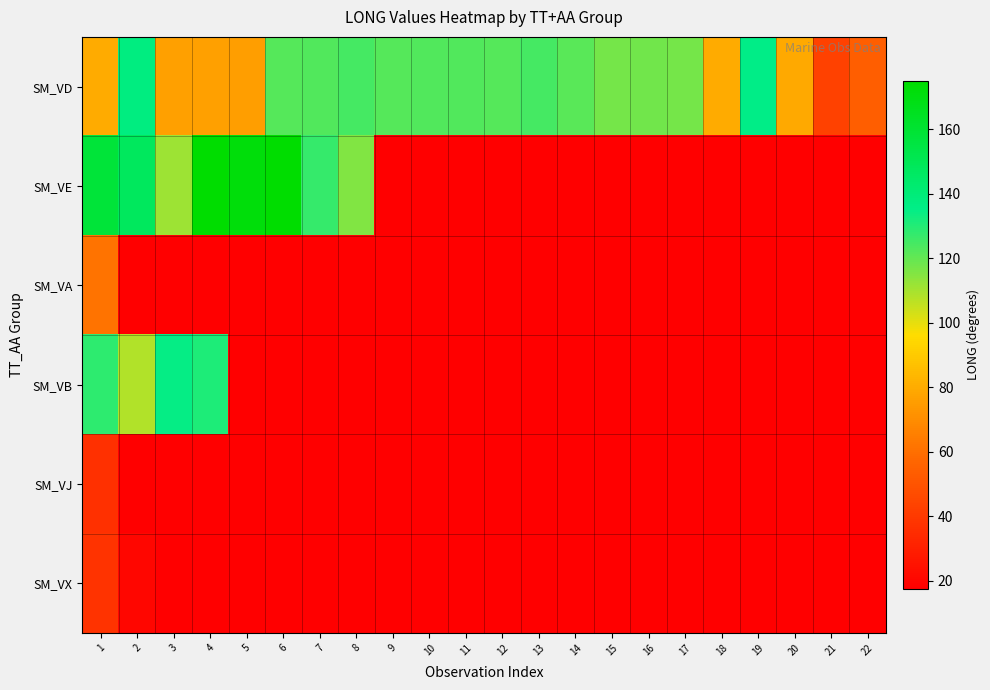

How many distinct data groups are displayed?

6